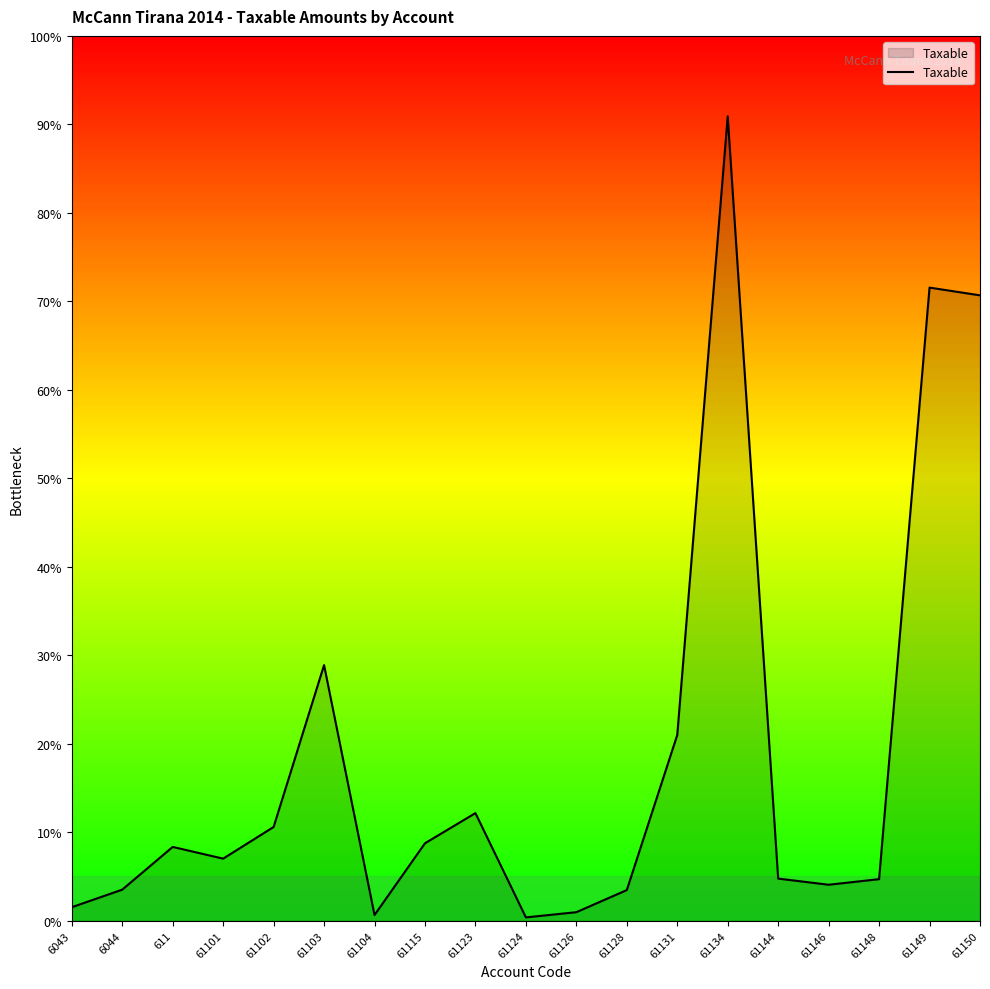

Does the chart display data point markers on the line(s)?

No